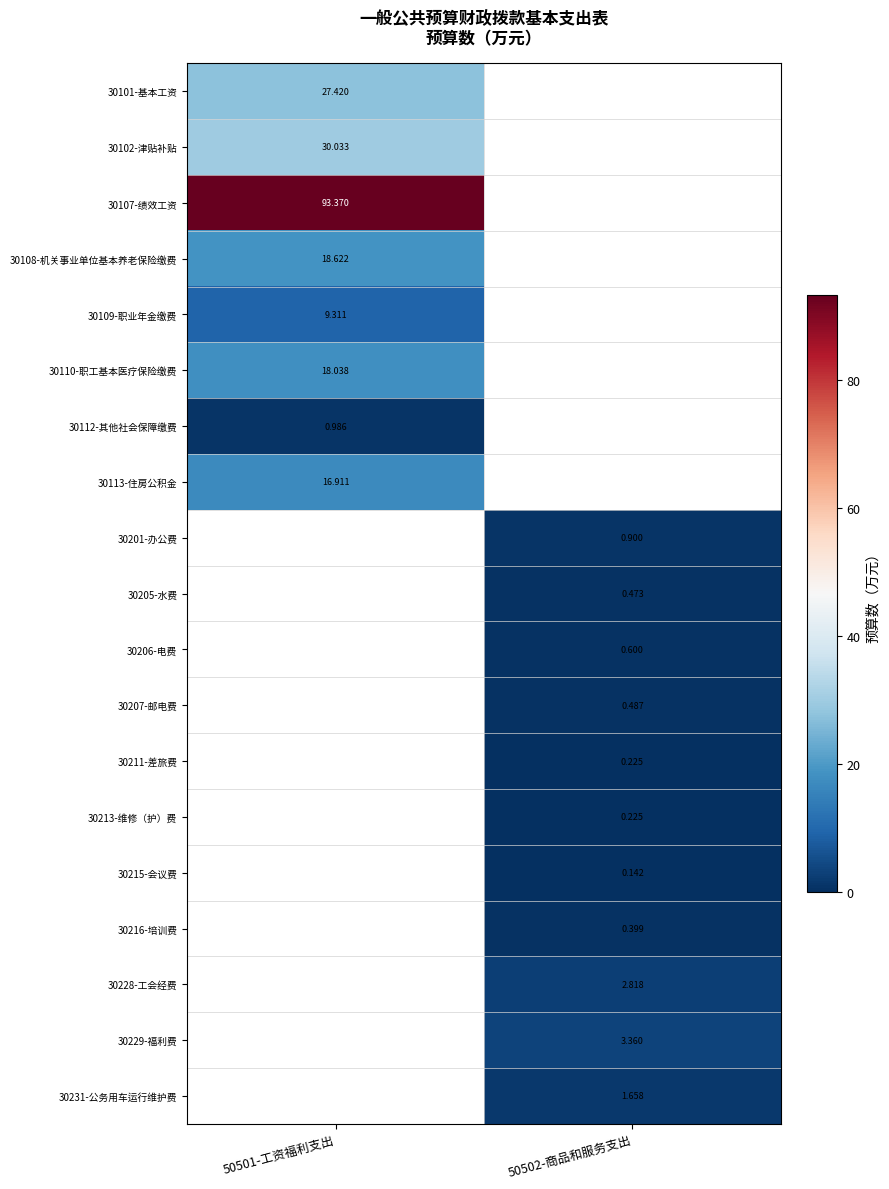

At how many categories does at least one series exceed 71?

1